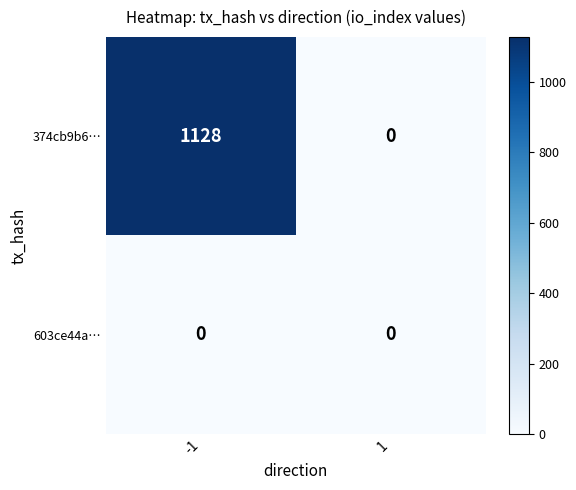

Rank the series by their average value, from lowest to highest.

603ce44a…, 374cb9b6…